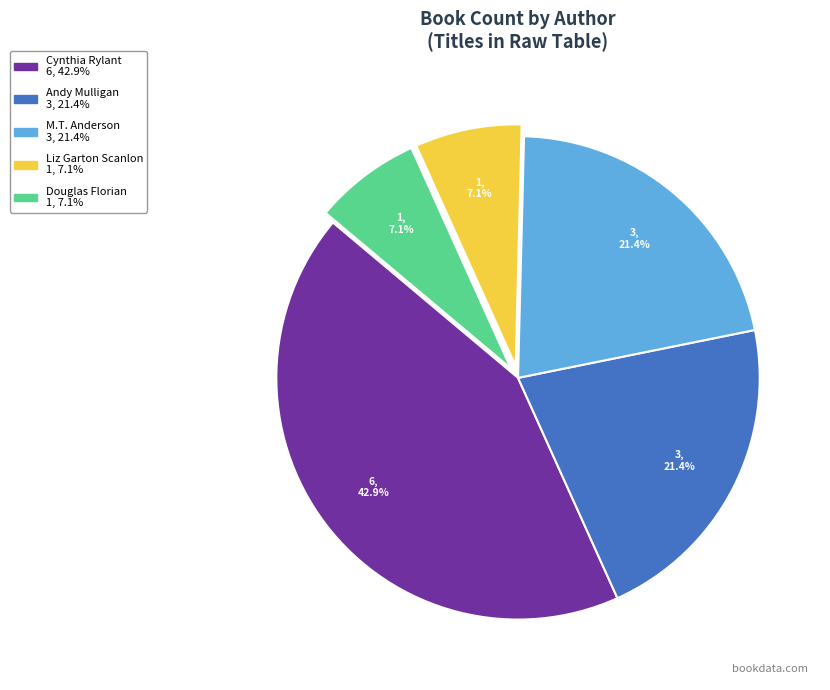

Does any single category account for the majority?

No